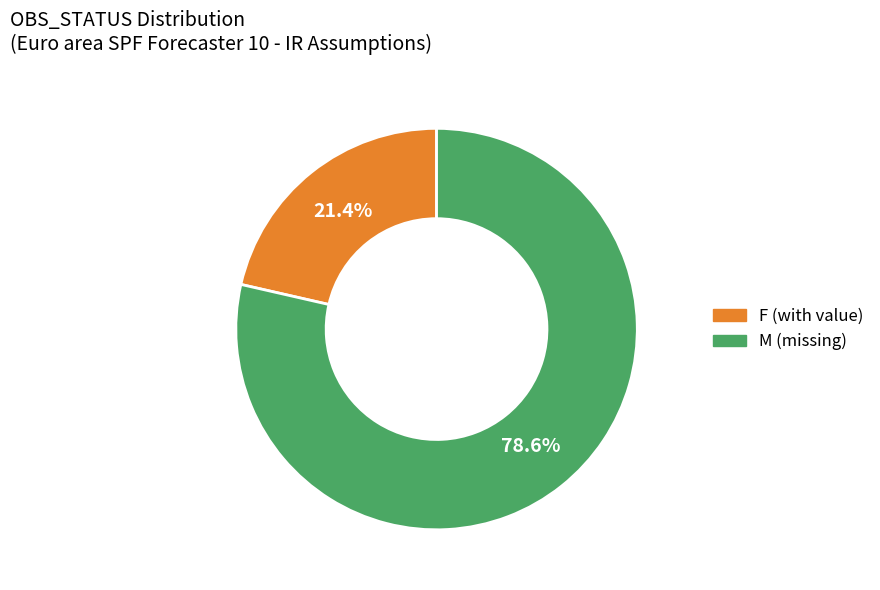

Which slice represents more than half of the pie?

M (missing)